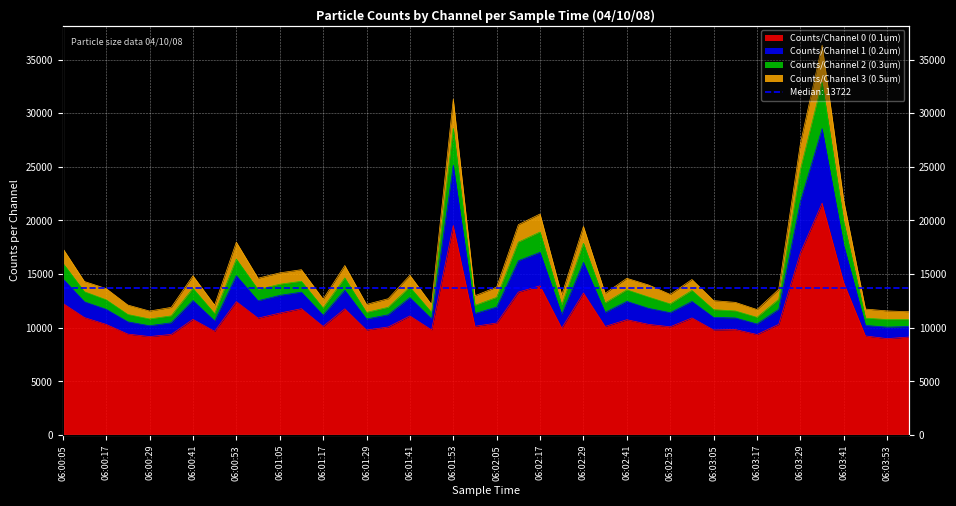

List the labels in order of Counts/Channel 3 (0.5um) value, largest first.

06:03:35, 06:01:53, 06:03:29, 06:03:41, 06:02:17, 06:02:11, 06:02:29, 06:00:53, 06:00:05, 06:01:23, 06:01:11, 06:01:05, 06:01:41, 06:00:41, 06:00:59, 06:02:41, 06:02:59, 06:00:11, 06:02:05, 06:02:47, 06:03:23, 06:00:17, 06:02:35, 06:02:53, 06:01:59, 06:02:23, 06:01:35, 06:01:17, 06:03:05, 06:03:11, 06:01:47, 06:01:29, 06:00:47, 06:00:23, 06:00:35, 06:03:17, 06:03:47, 06:00:29, 06:03:59, 06:03:53